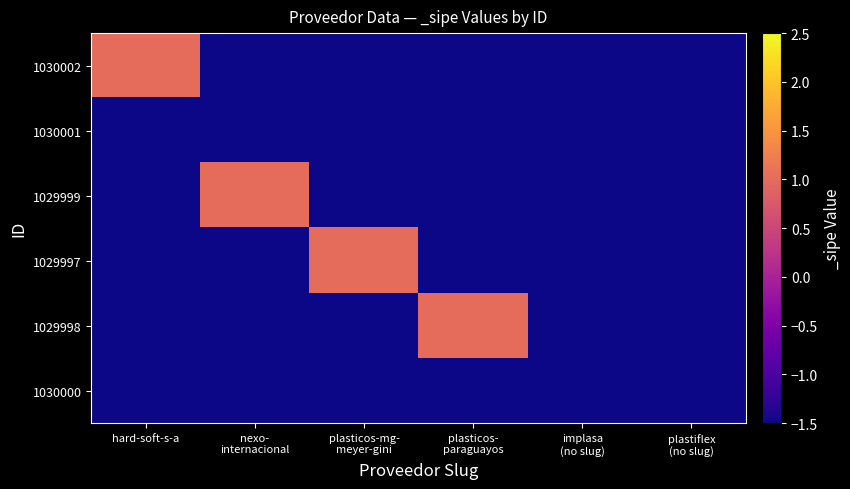

Between hard-soft-s-a and plasticos- paraguayos, which series saw the biggest shift?

1030002